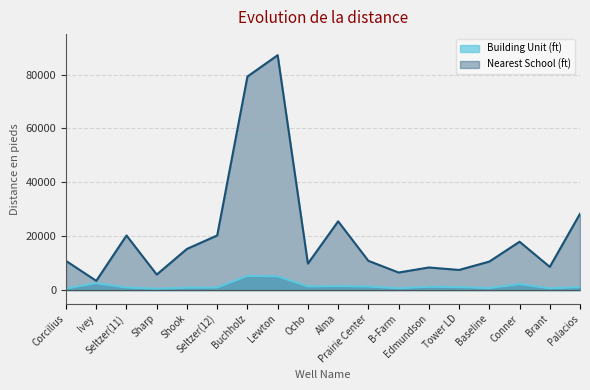

In Building Unit (ft), how many points are higher than both neighbors (excluding endpoints)?

5